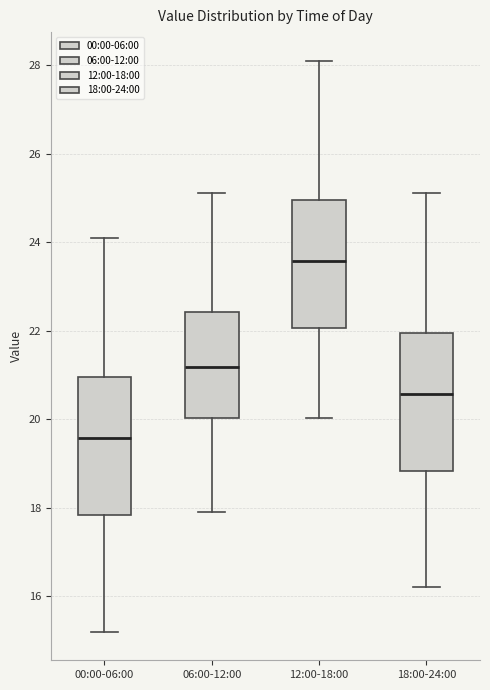

Which box's median line is the highest?

12:00-18:00